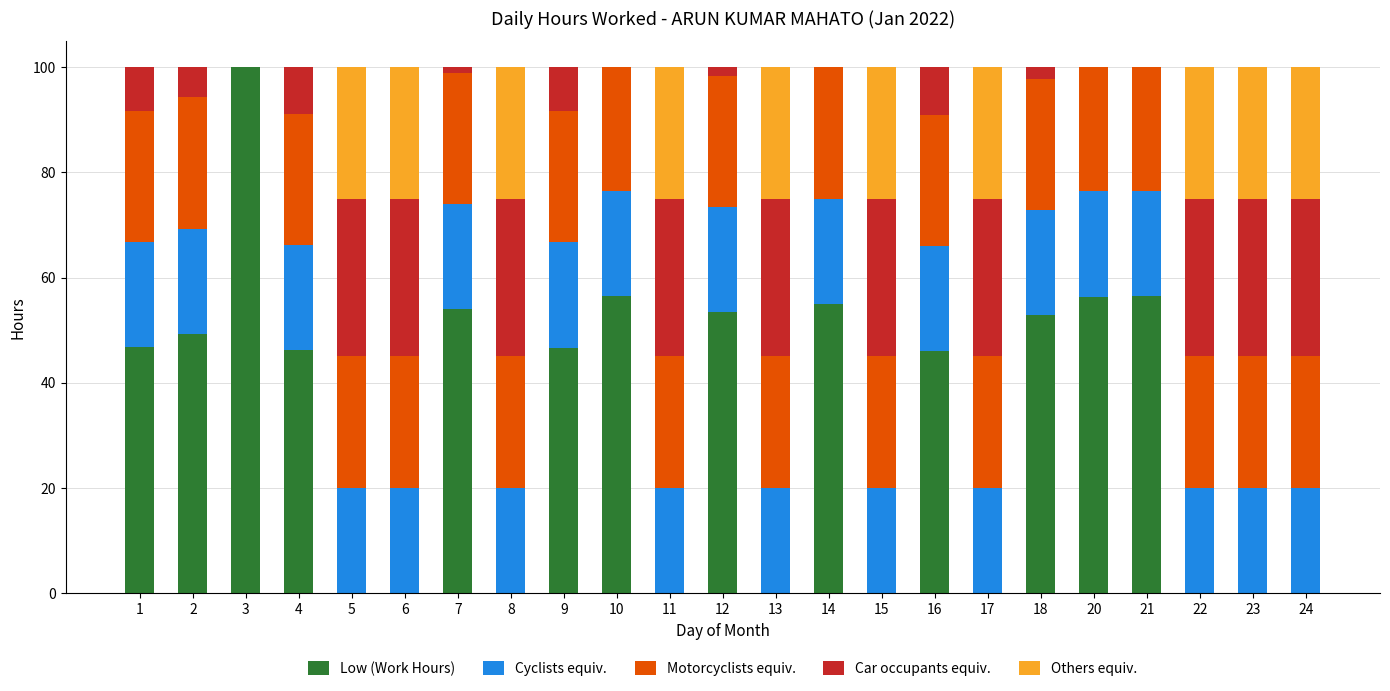

What is the maximum value for Low (Work Hours)?

100.0